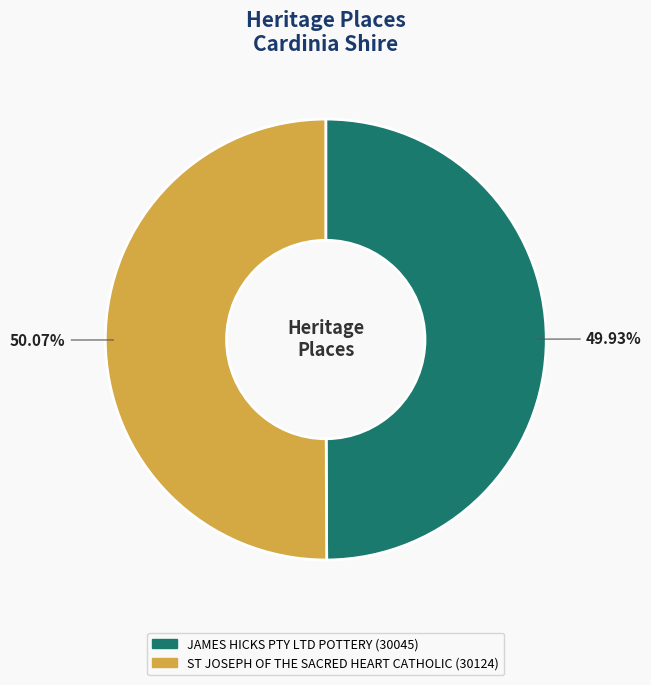

What percentage is the JAMES HICKS PTY LTD POTTERY slice, to the nearest percent?

50%